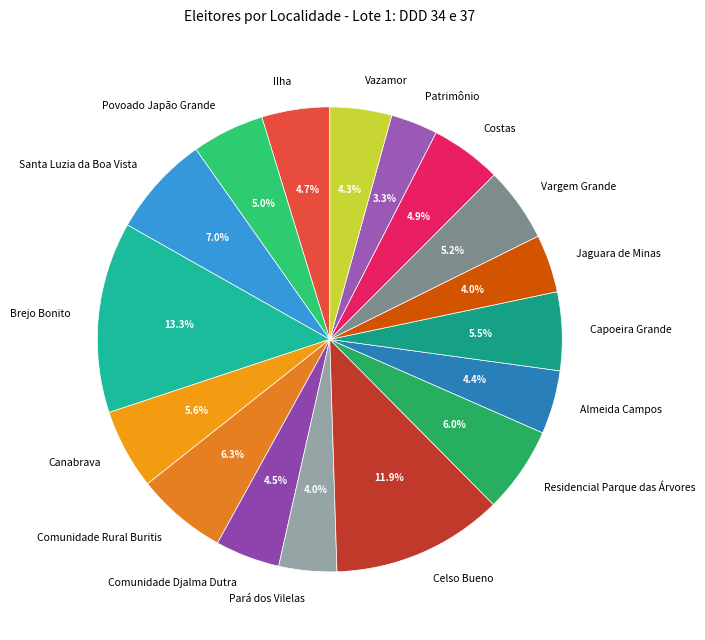

What percentage is the Jaguara de Minas slice, to the nearest percent?

4%